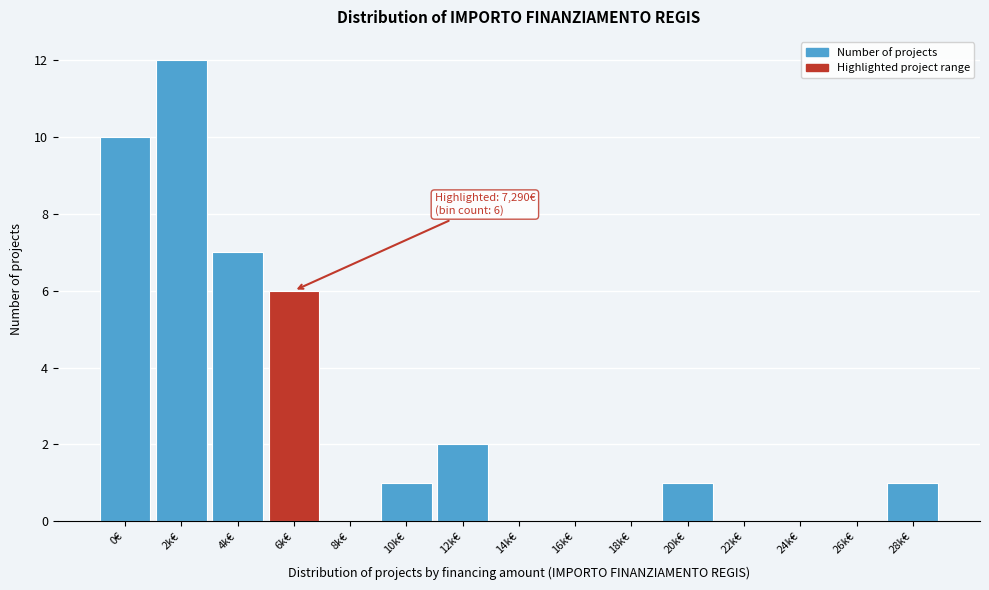

Reading left to right, what are all the values shown in this chart?

0€=10	2k€=12	4k€=7	6k€=6	8k€=0	10k€=1	12k€=2	14k€=0	16k€=0	18k€=0	20k€=1	22k€=0	24k€=0	26k€=0	28k€=1